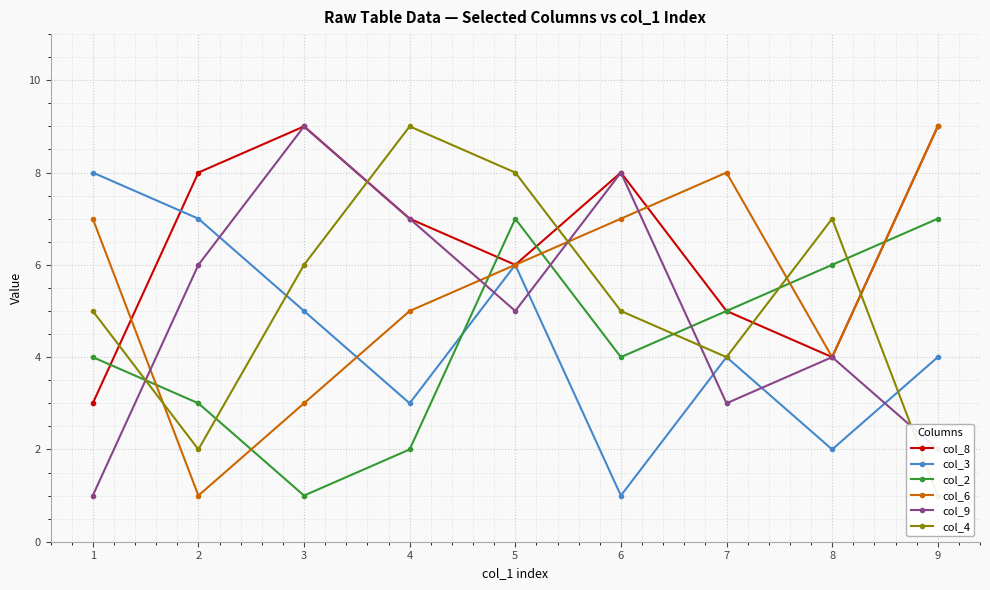

Which series ends up on top after the final intersection of col_8 and col_4?

col_8